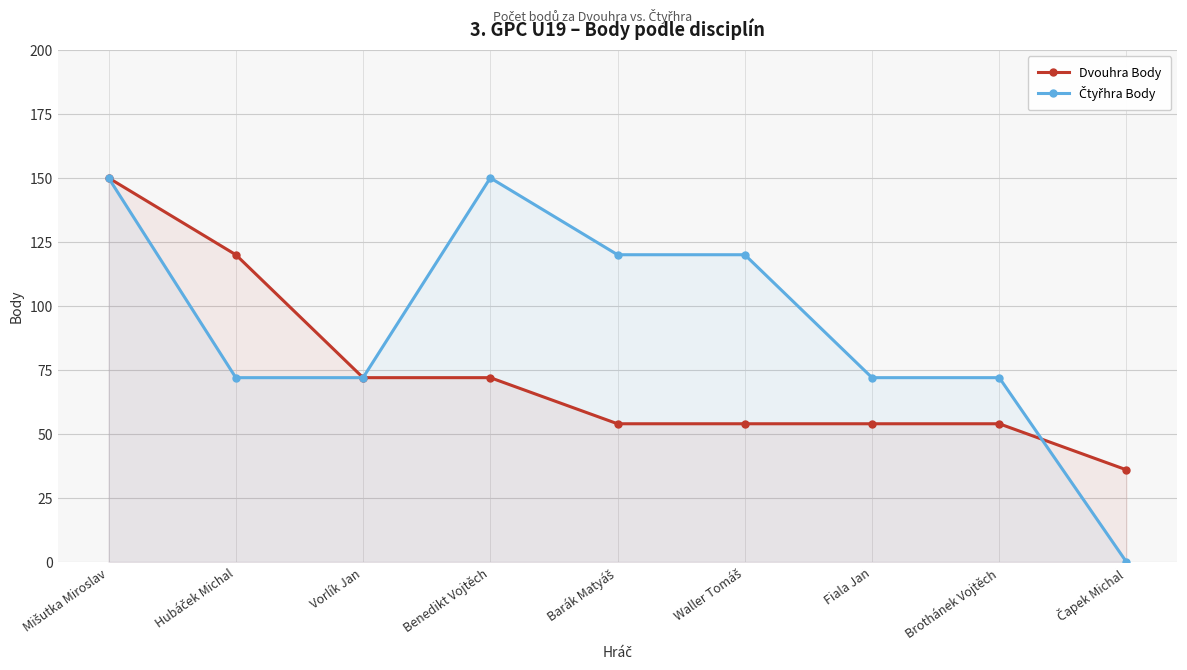

How many series are shown in this chart?

2